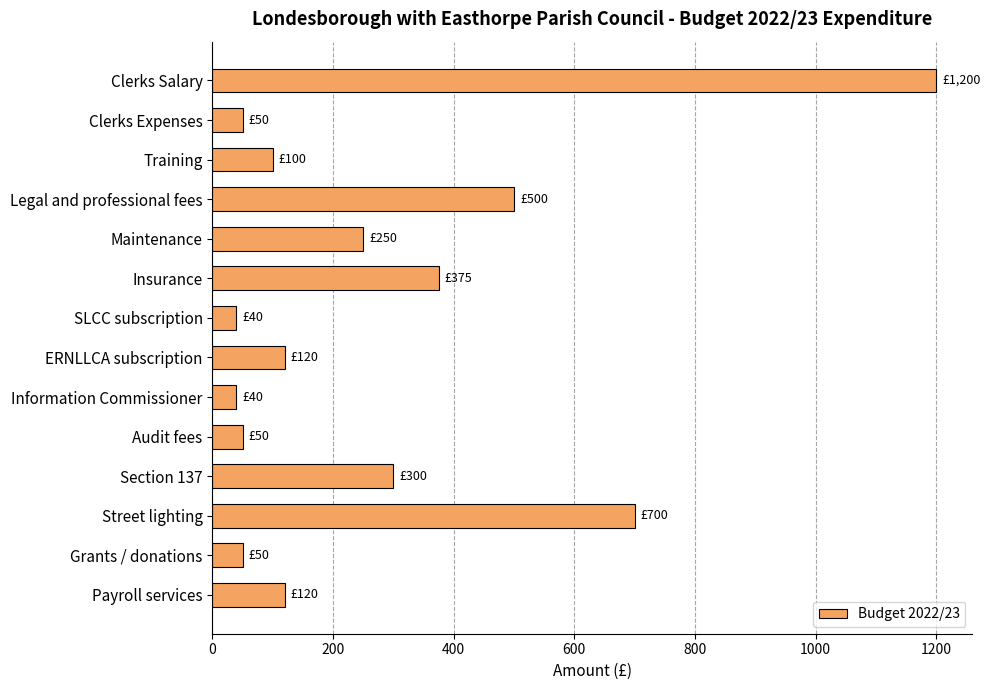

What is the sum of all values?

3895